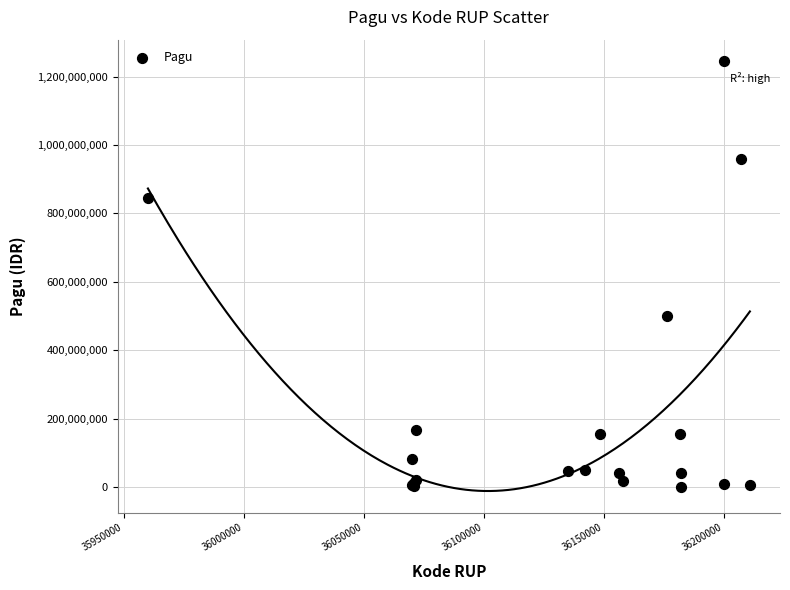

What Y value in the scatter plot is closest to 622840000?

499932000